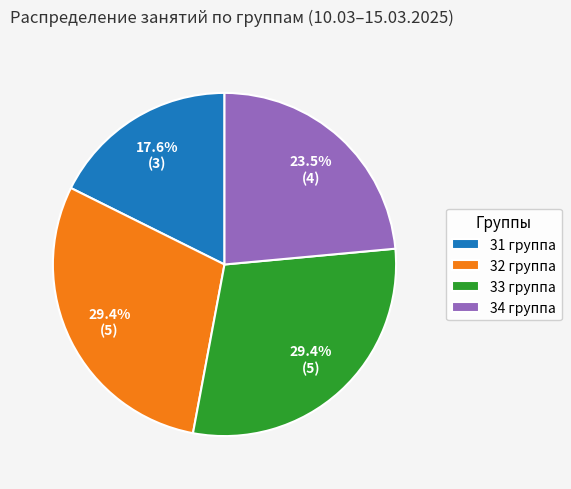

To the nearest percent, what is the combined percentage of 33 группа and 34 группа?

53%